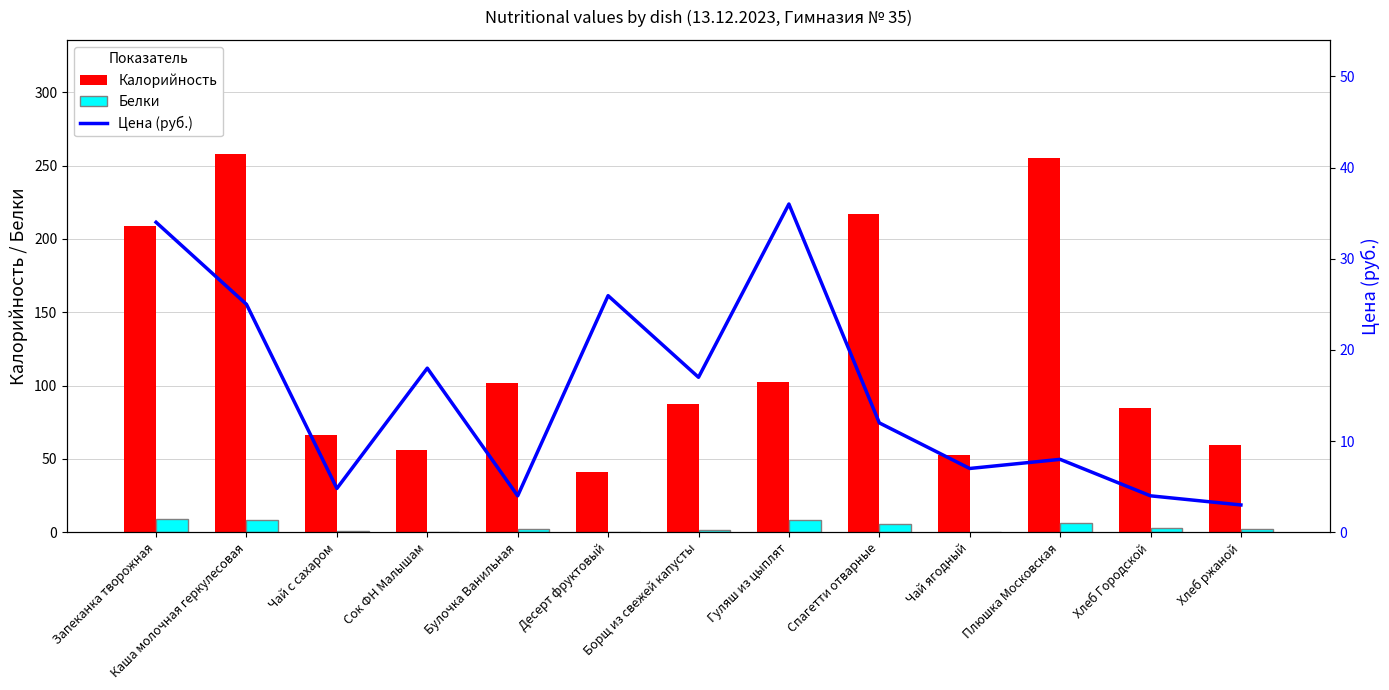

Reading left to right, extract all data points from this chart.

Калорийность: 209.2	258.3	66.2	56.0	101.9	41.0	87.3	102.5	216.8	52.8	254.9	84.4	59.4
Белки: 9.1	8.3	1.0	0.0	2.5	0.4	1.7	8.1	5.6	0.1	6.4	2.8	2.0
Цена (руб.): 34.0	25.0	4.8	18.0	4.0	25.9	17.0	36.0	12.0	7.0	8.0	4.0	3.0